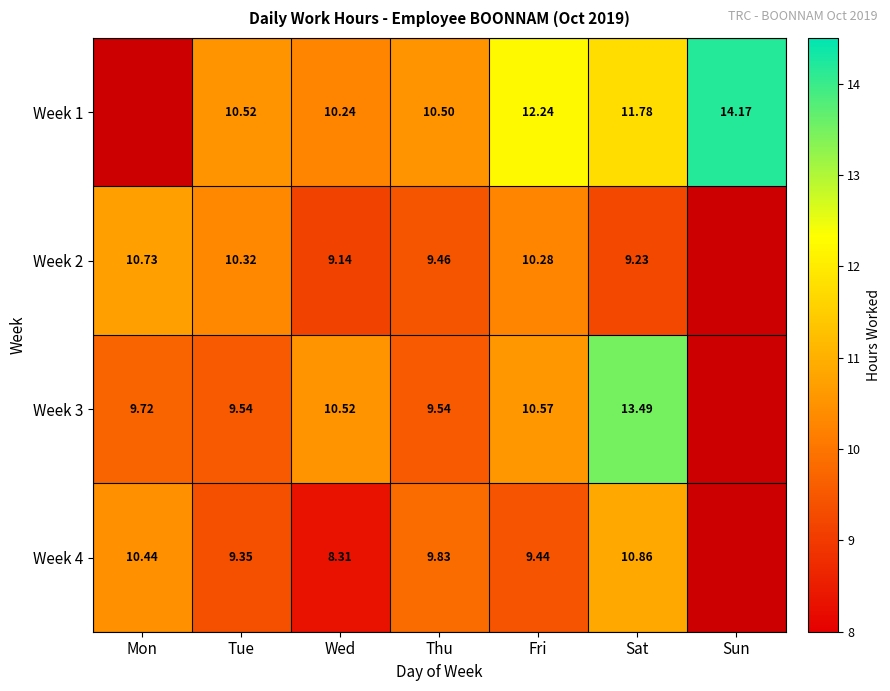

Is the value of Week 2 at Mon greater than the value of Week 1 at Thu?

Yes